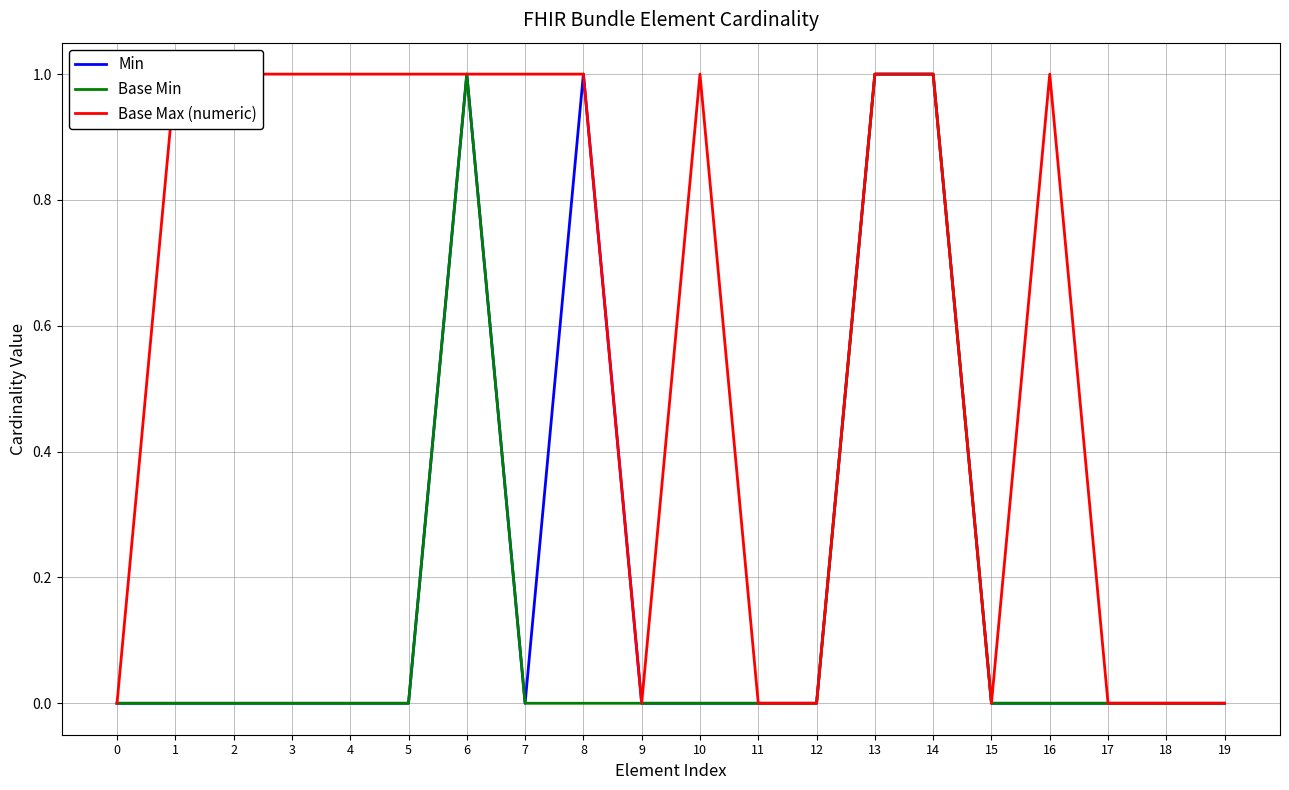

The value of Min at 4 is 0. True or false?

True